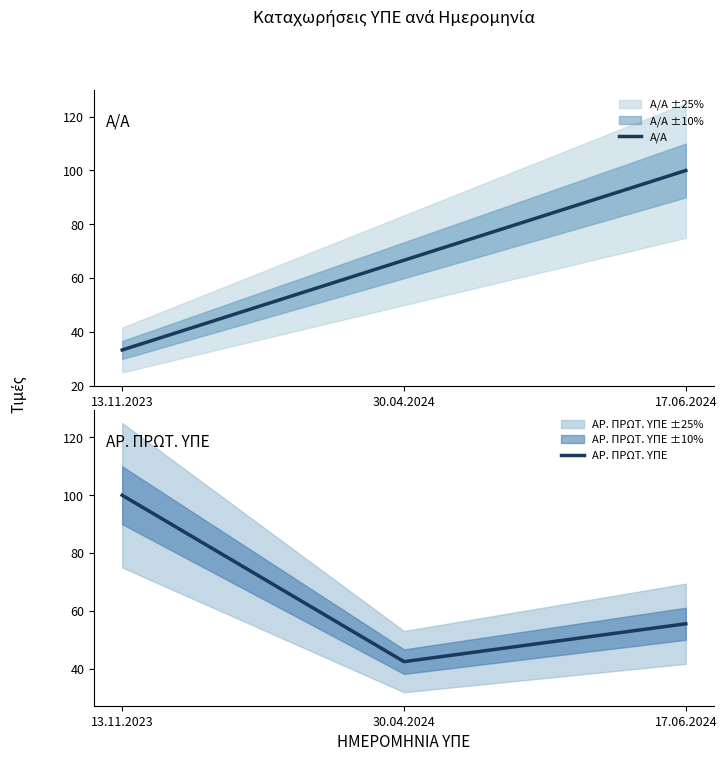

Reading left to right, transcribe all the data shown in this chart.

Α/Α: 13.11.2023=33.3	30.04.2024=66.7	17.06.2024=100.0
ΑΡ. ΠΡΩΤ. ΥΠΕ: 13.11.2023=100.0	30.04.2024=42.4	17.06.2024=55.5